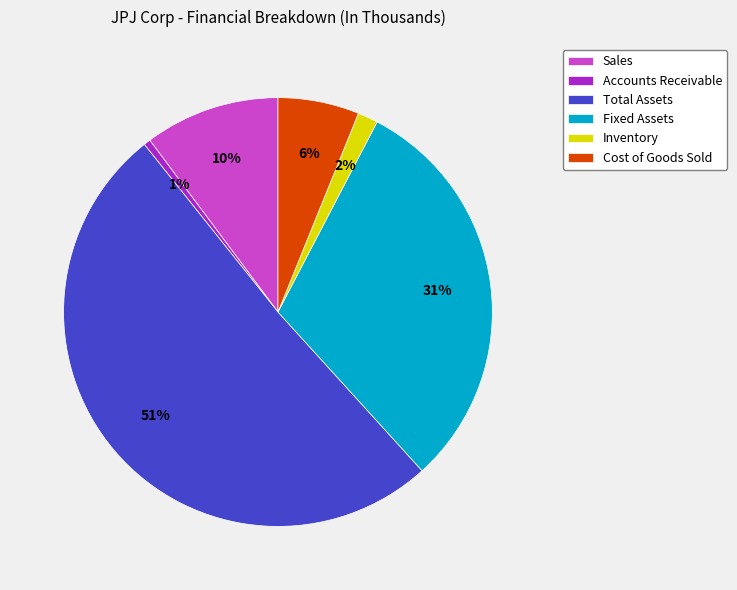

Rank the categories by value from highest to lowest.

Total Assets, Fixed Assets, Sales, Cost of Goods Sold, Inventory, Accounts Receivable